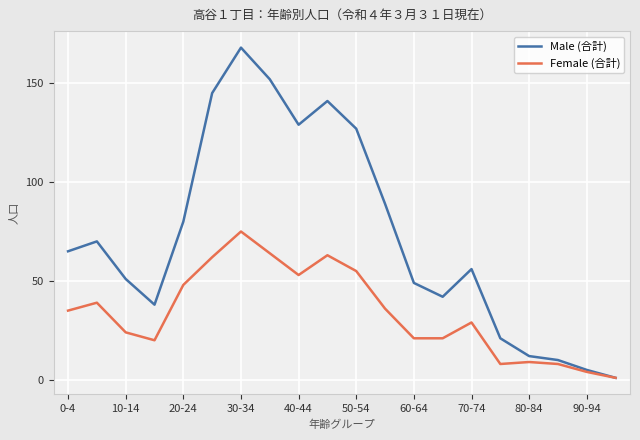

How many lines are shown in the chart?

2